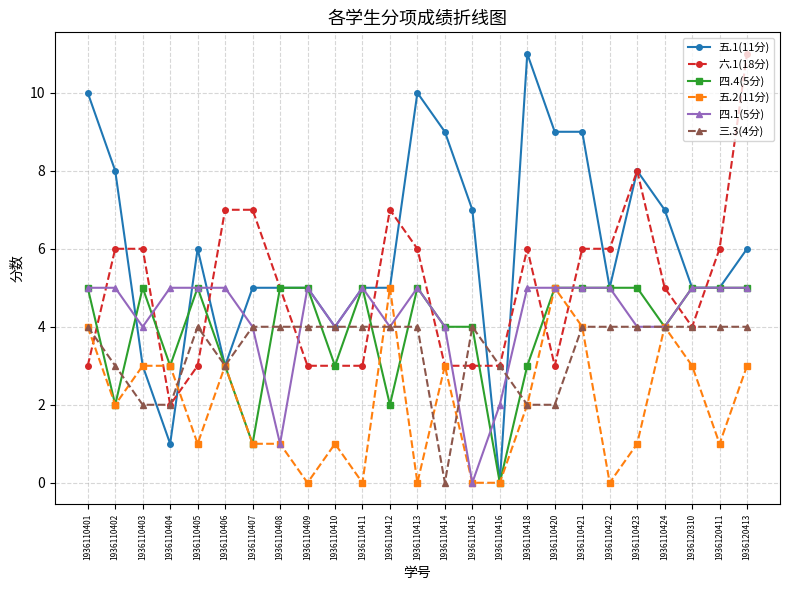

Reading right to left, what are all the values shown in this chart?

五.1(11分): 6	5	5	7	8	5	9	9	11	0	7	9	10	5	5	4	5	5	5	3	6	1	3	8	10
六.1(18分): 11	6	4	5	8	6	6	3	6	3	3	3	6	7	3	3	3	5	7	7	3	2	6	6	3
四.4(5分): 5	5	5	4	5	5	5	5	3	0	4	4	5	2	5	3	5	5	1	3	5	3	5	2	5
五.2(11分): 3	1	3	4	1	0	4	5	2	0	0	3	0	5	0	1	0	1	1	3	1	3	3	2	4
四.1(5分): 5	5	5	4	4	5	5	5	5	2	0	4	5	4	5	4	5	1	4	5	5	5	4	5	5
三.3(4分): 4	4	4	4	4	4	4	2	2	3	4	0	4	4	4	4	4	4	4	3	4	2	2	3	4